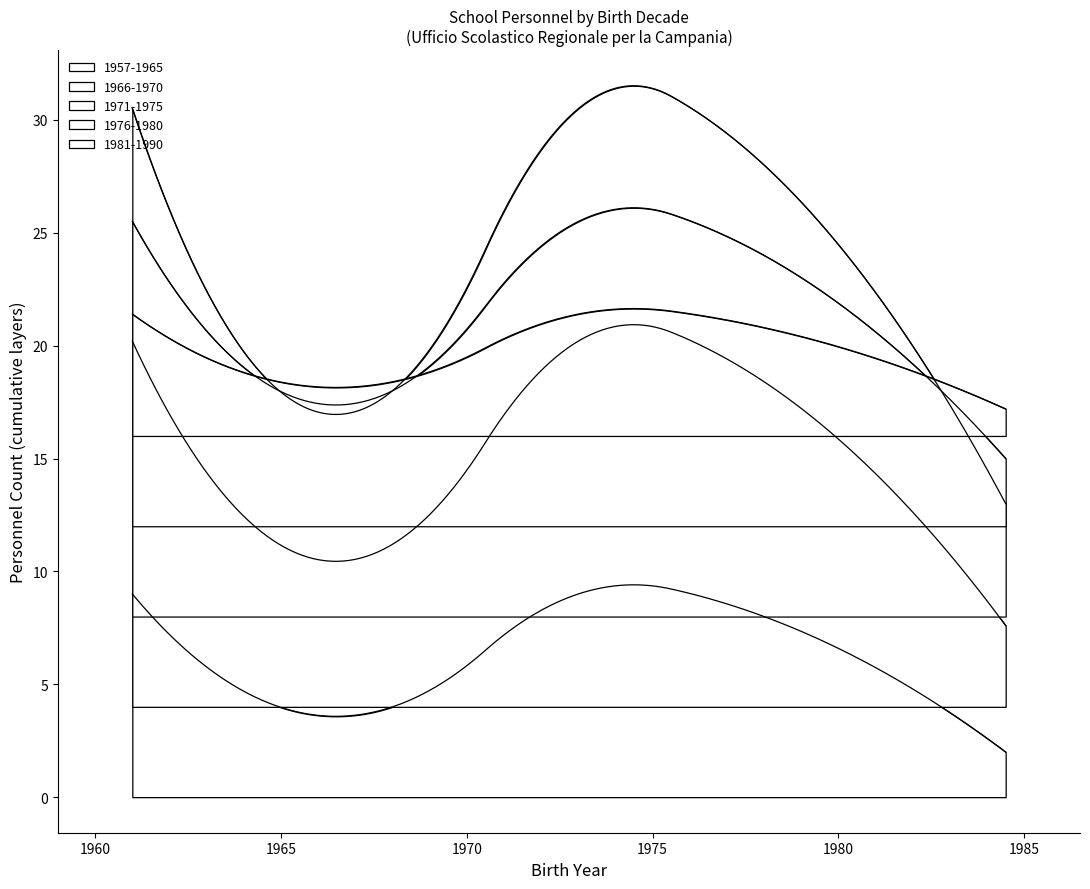

Does the chart have visible grid lines?

No